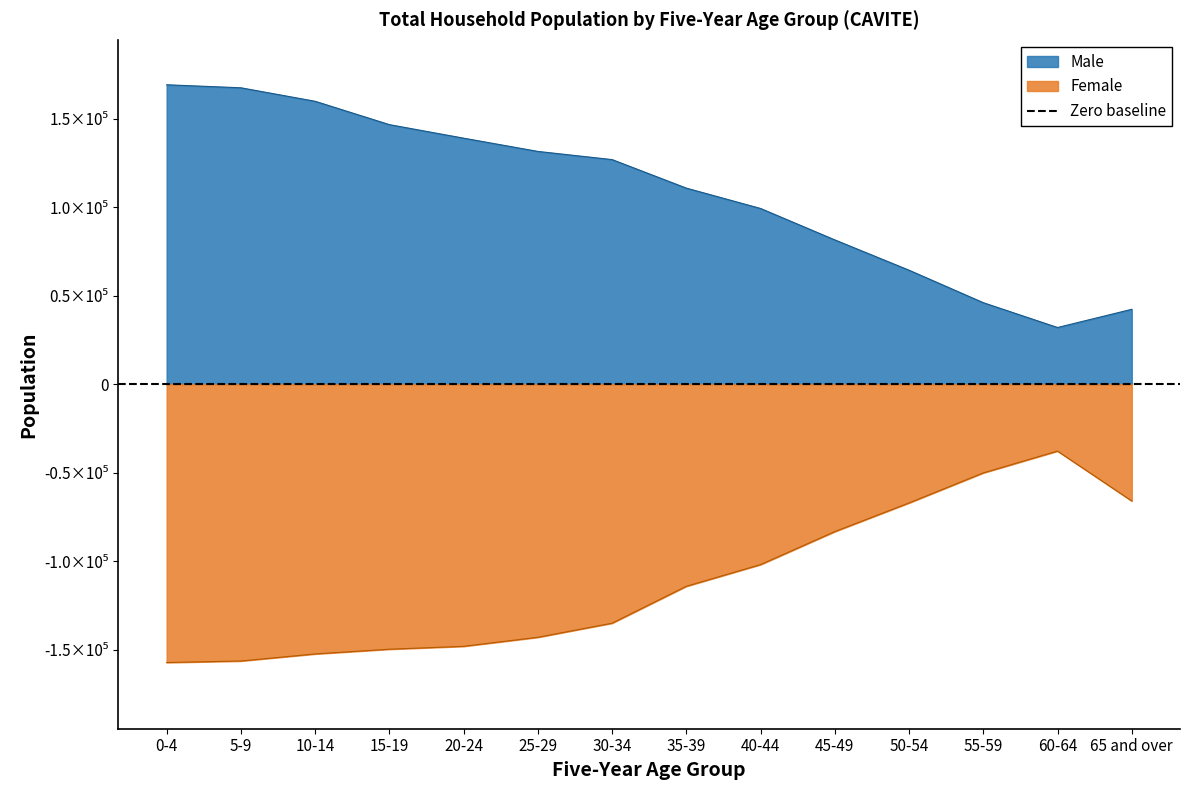

Between 60-64 and 15-19, which is larger?

15-19